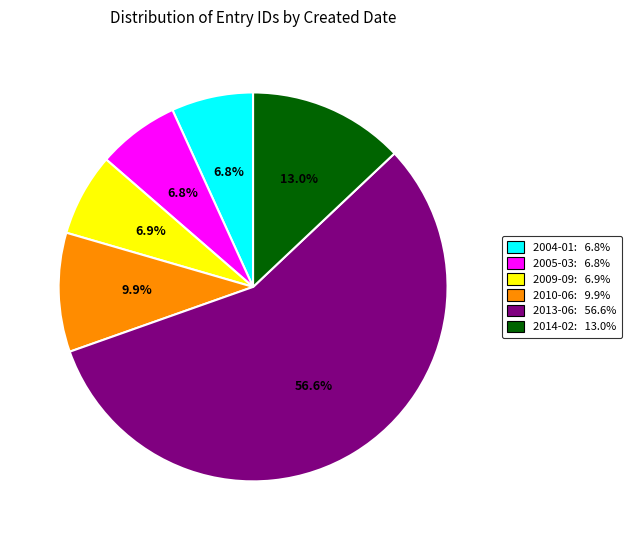

Does any single category account for the majority?

Yes